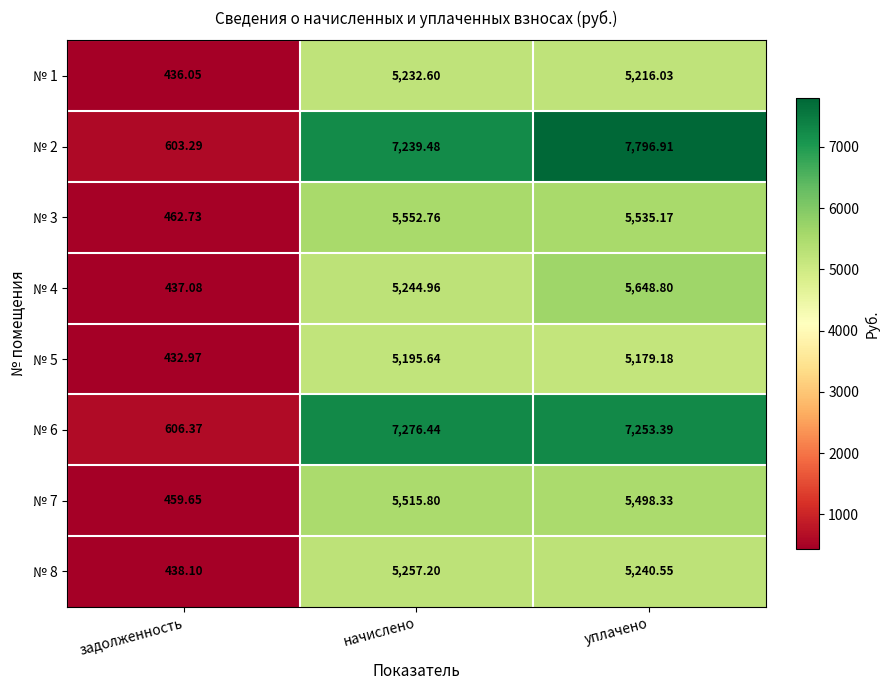

How many categories are shown in the chart?

3